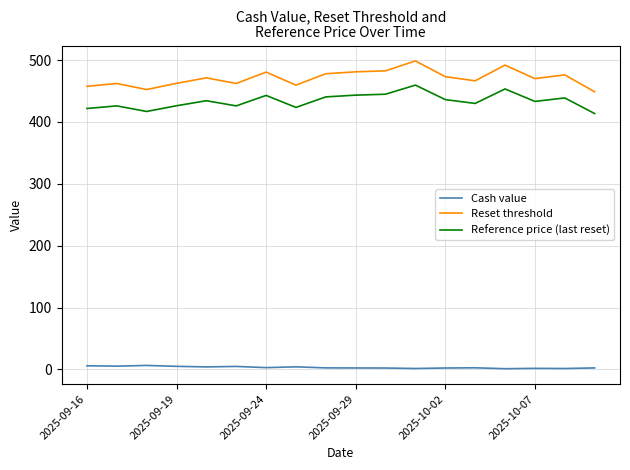

What is the lowest value of the Reset threshold series?

448.6